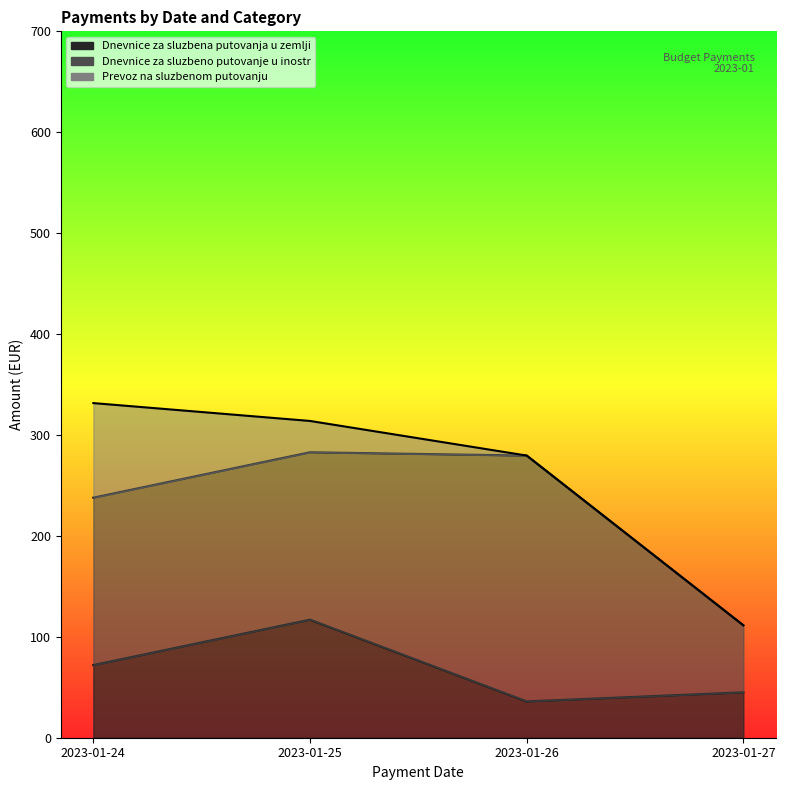

List the labels in order of Prevoz na sluzbenom putovanju value, largest first.

2023-01-24, 2023-01-25, 2023-01-26, 2023-01-27